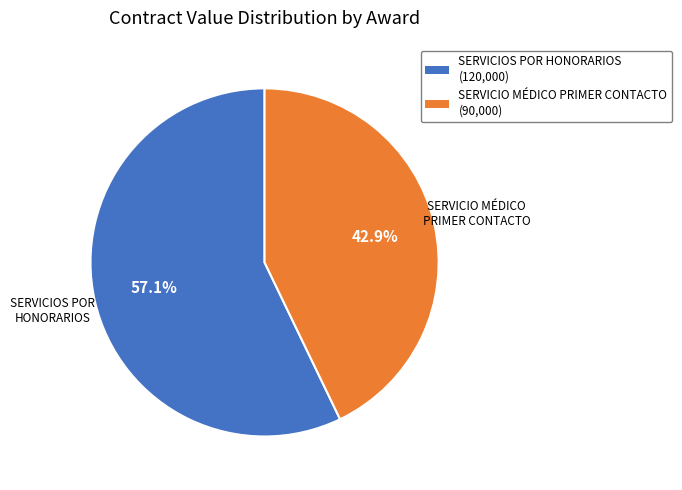

Combined, what portion of the pie is SERVICIO MÉDICO PRIMER CONTACTO (90,000) and SERVICIOS POR HONORARIOS (120,000)?

100.0%